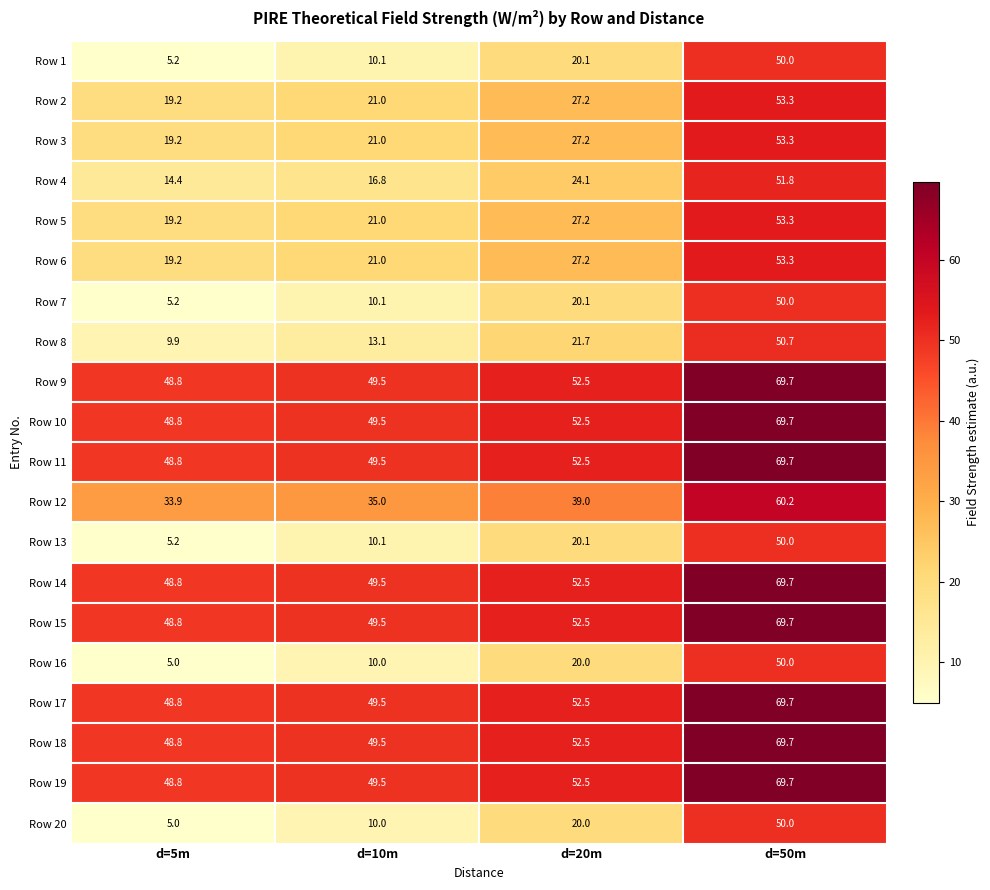

How many data points in Row 11 are above 52?

2